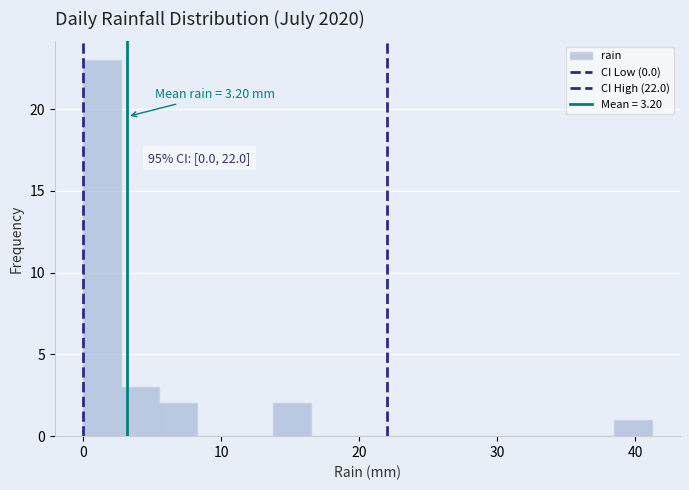

Around what value on the x-axis is the tallest bar? Give the approximate position of its centre, as read against the axis.

1